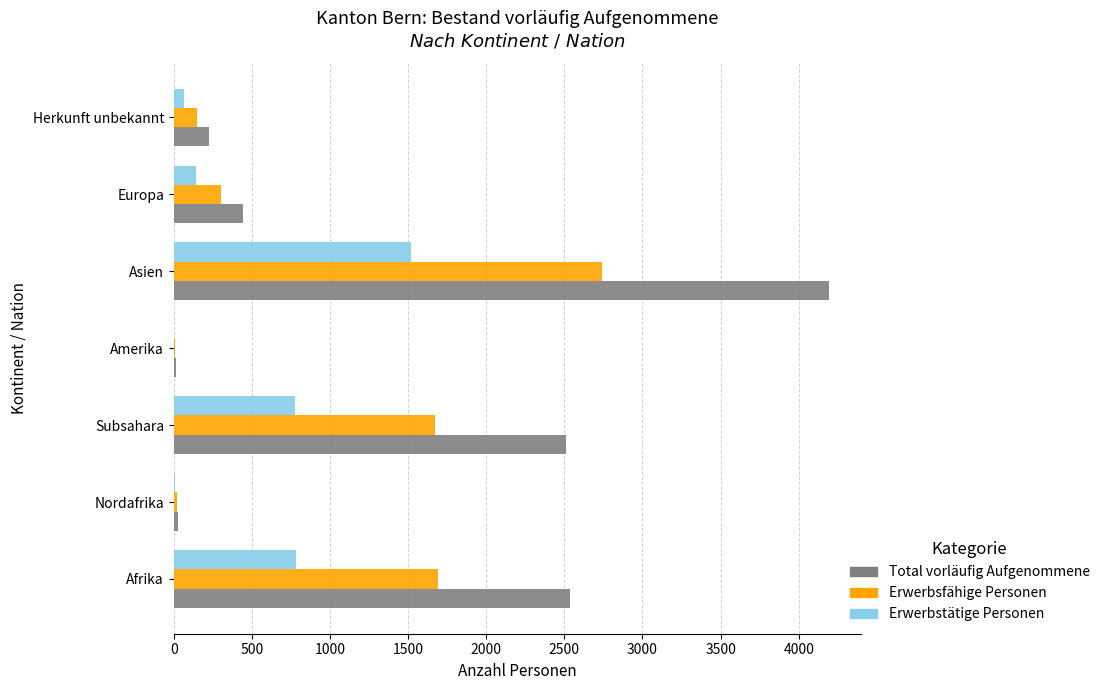

What is the maximum value for Total vorläufig Aufgenommene?

4192